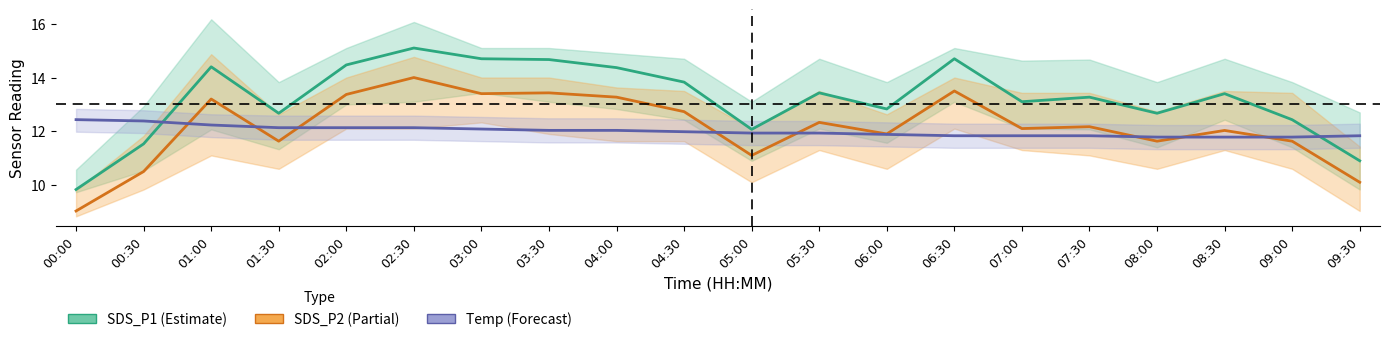

What is the total value across all series at 03:30?

40.1